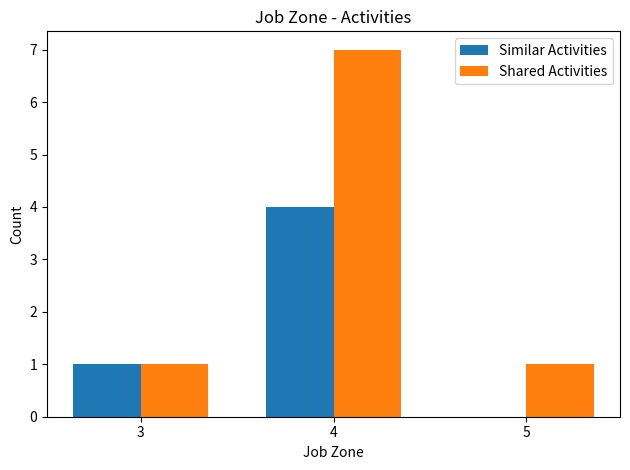

Read the Similar Activities value at 3.

1